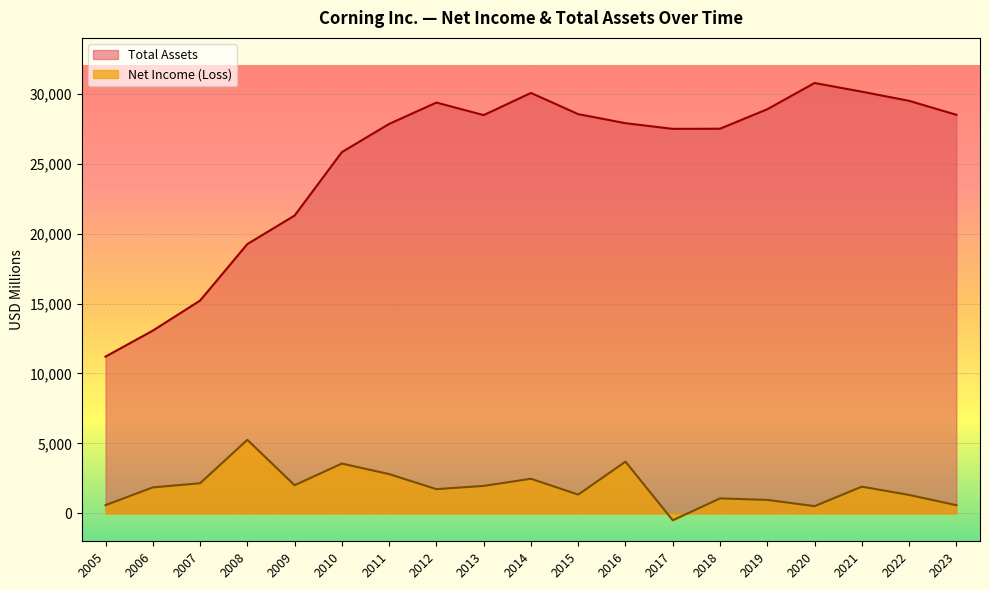

Which series has the largest range (max minus min)?

Total Assets